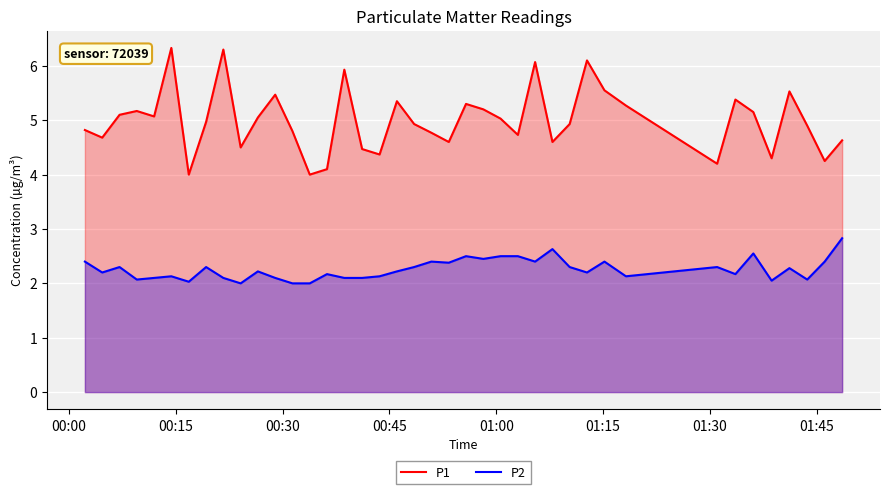

What is the difference between the maximum and minimum values in the P1 series?

2.3